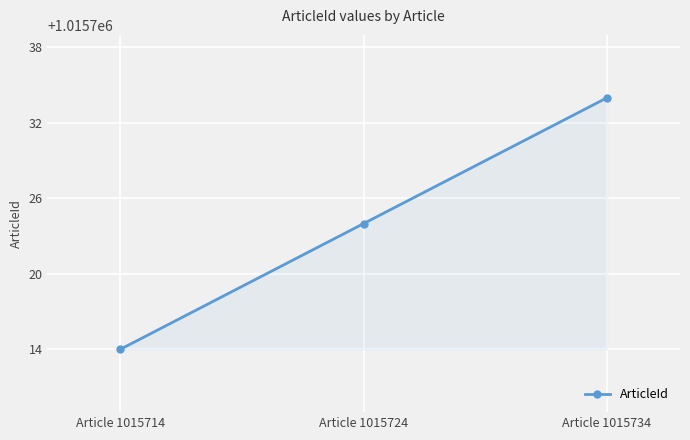

What is the change in value from Article 1015714 to Article 1015724?

+10